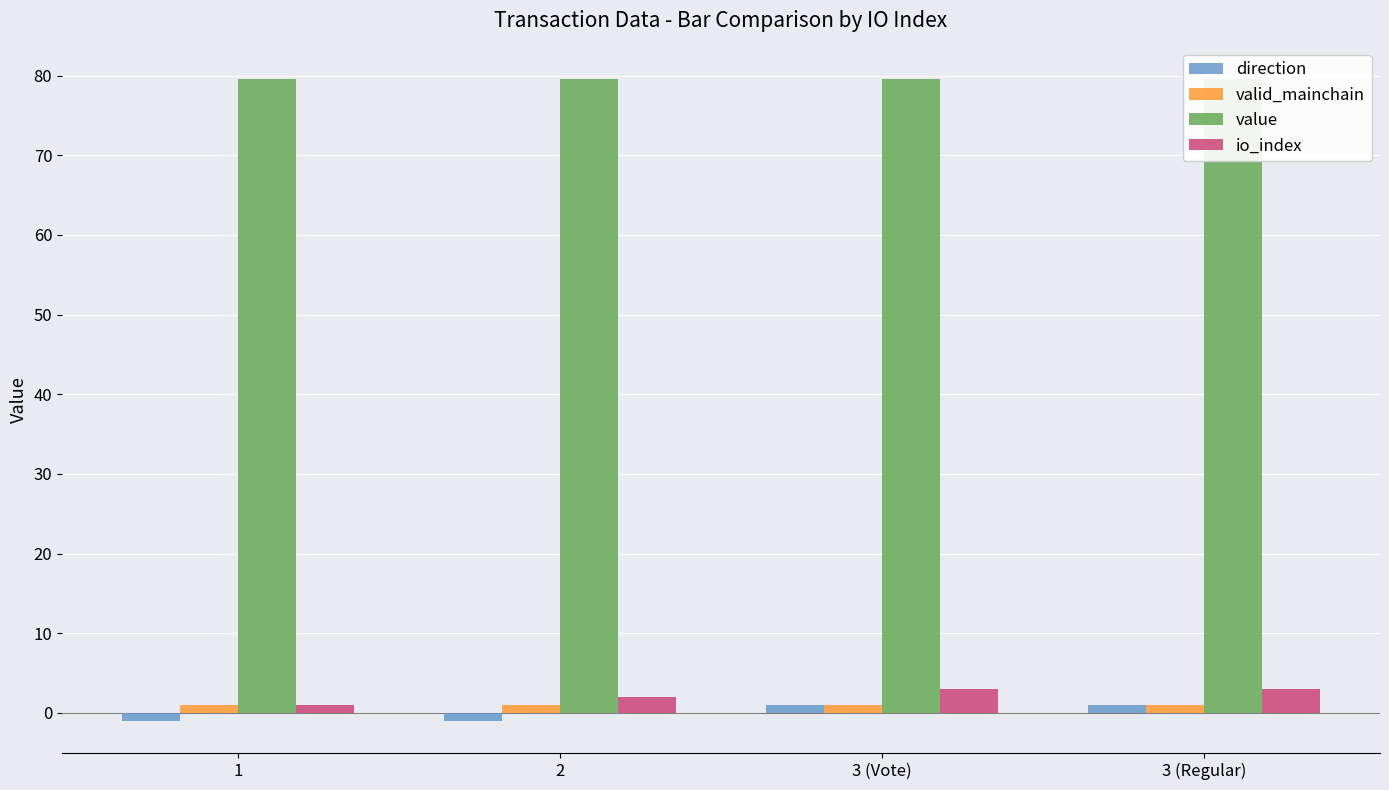

How many categories are shown in the chart?

4